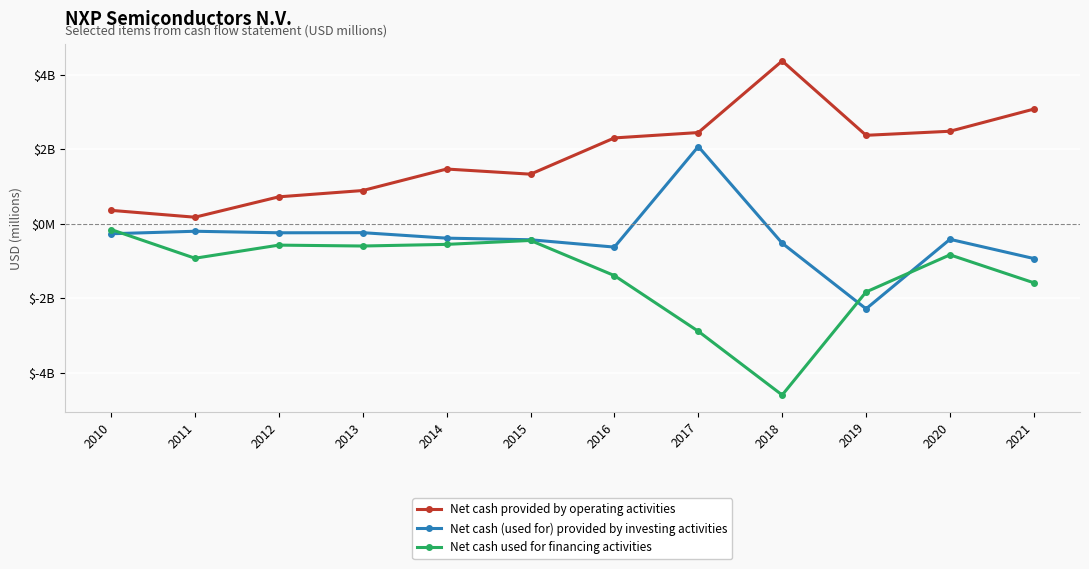

What is the value of the Net cash provided by operating activities point at the 10th from the left?

2373